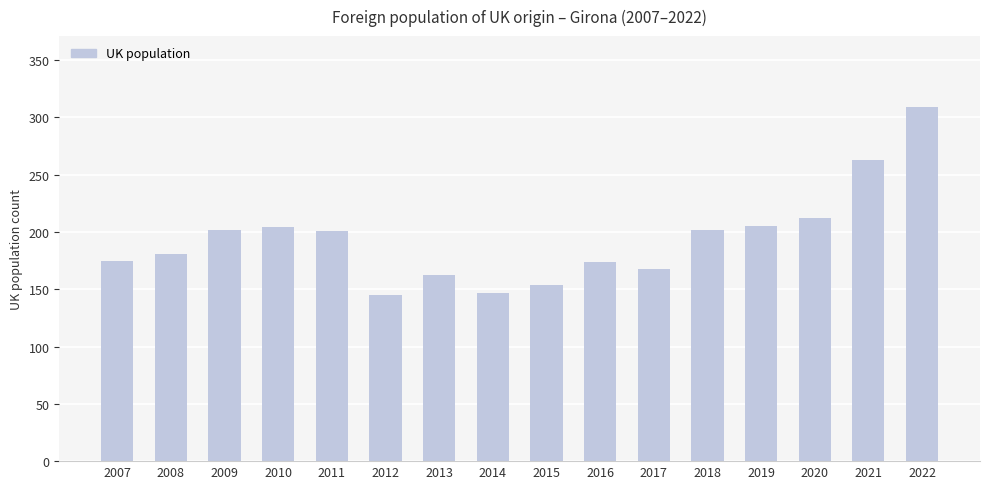

Approximately how many times larger is the value at 2008 compared to 2009?

0.9